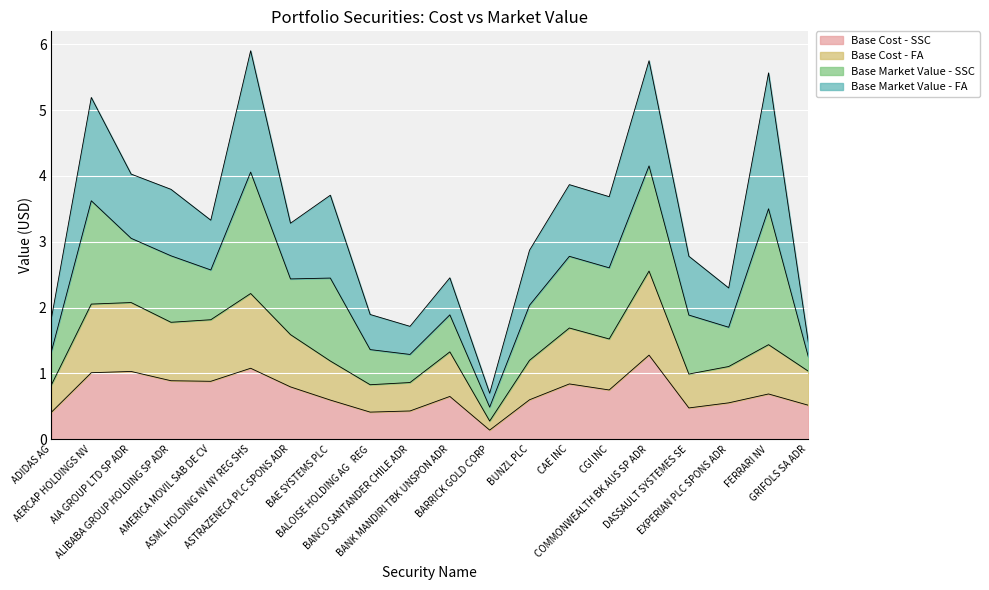

The Base Cost - SSC series shows 0.3 at ALIBABA GROUP HOLDING SP ADR. True or false?

False